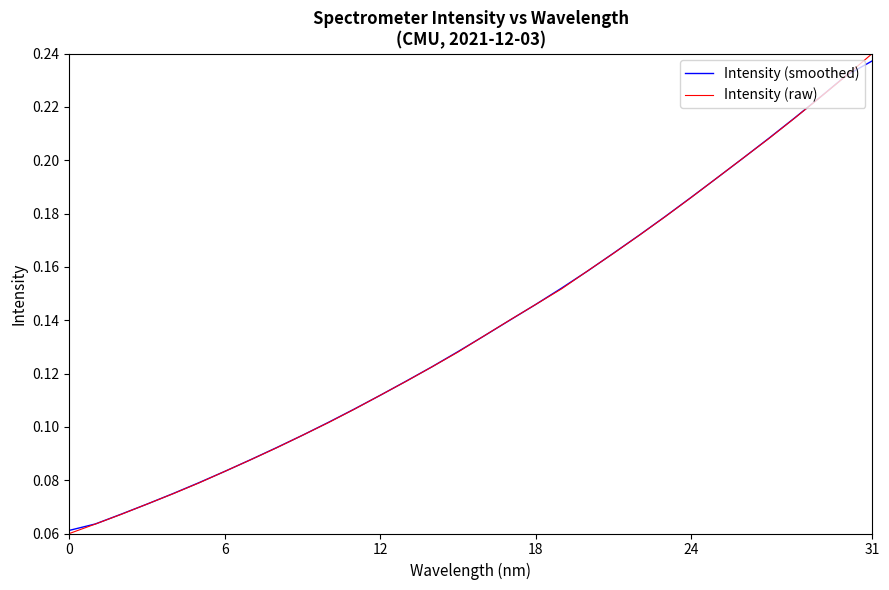

Which series has the widest spread of values?

Intensity (raw)